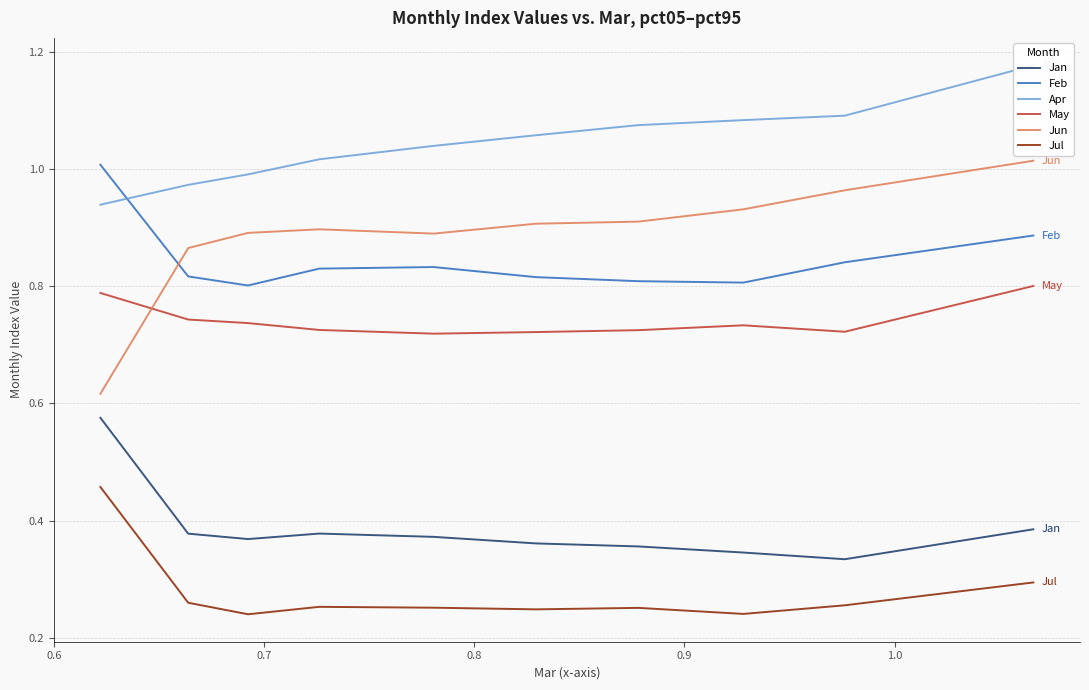

List the series in order of their peak value, lowest first.

Jul, Jan, May, Feb, Jun, Apr